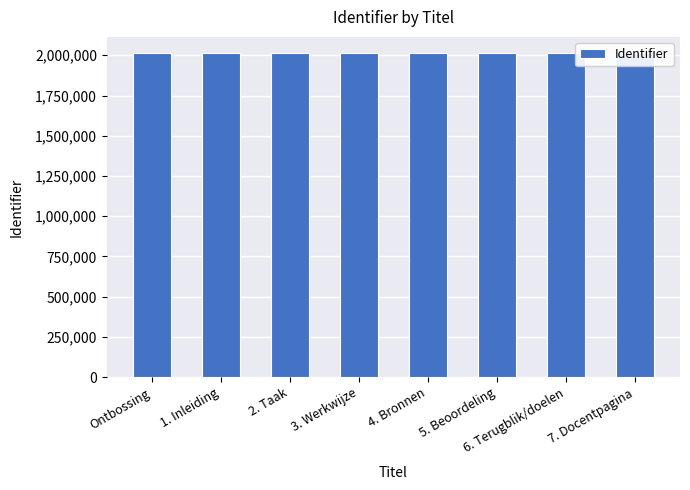

At which label is the value closest to 2013603?

3. Werkwijze